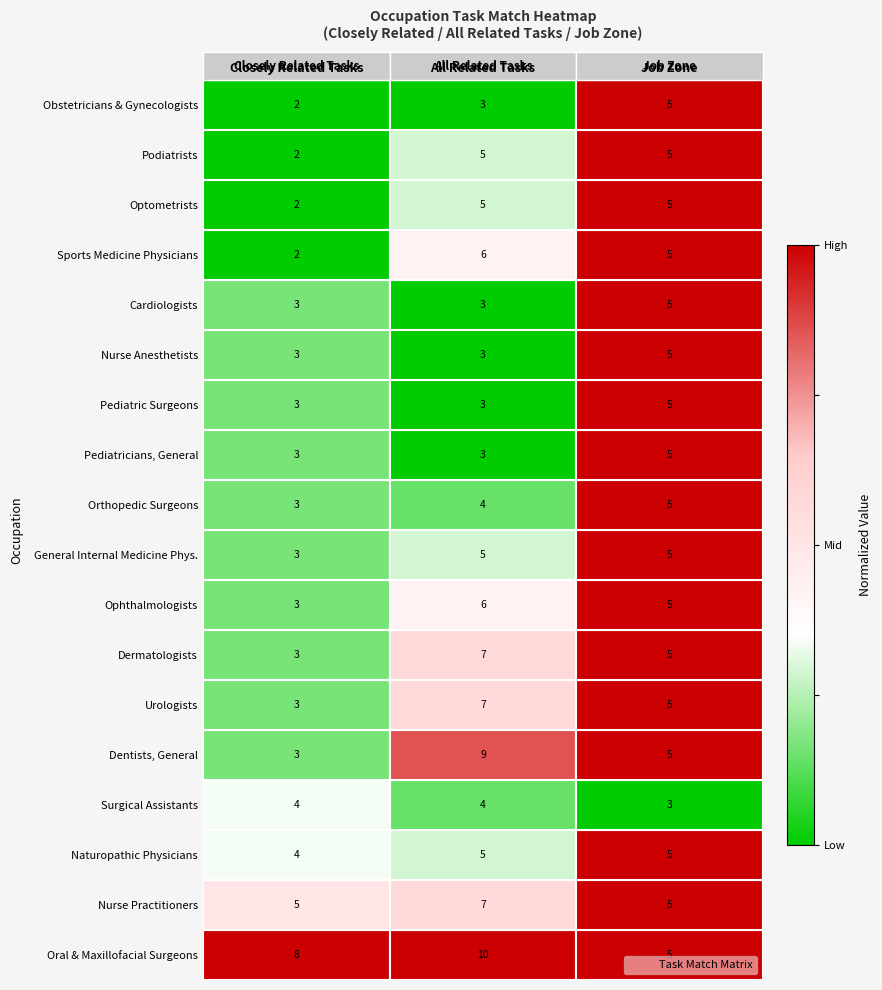

Rank the categories by Orthopedic Surgeons value from highest to lowest.

Job Zone, All Related Tasks, Closely Related Tasks